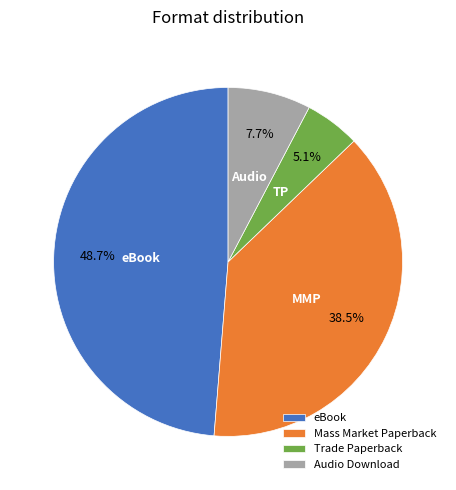

What is the smallest slice in the pie chart?

Trade Paperback